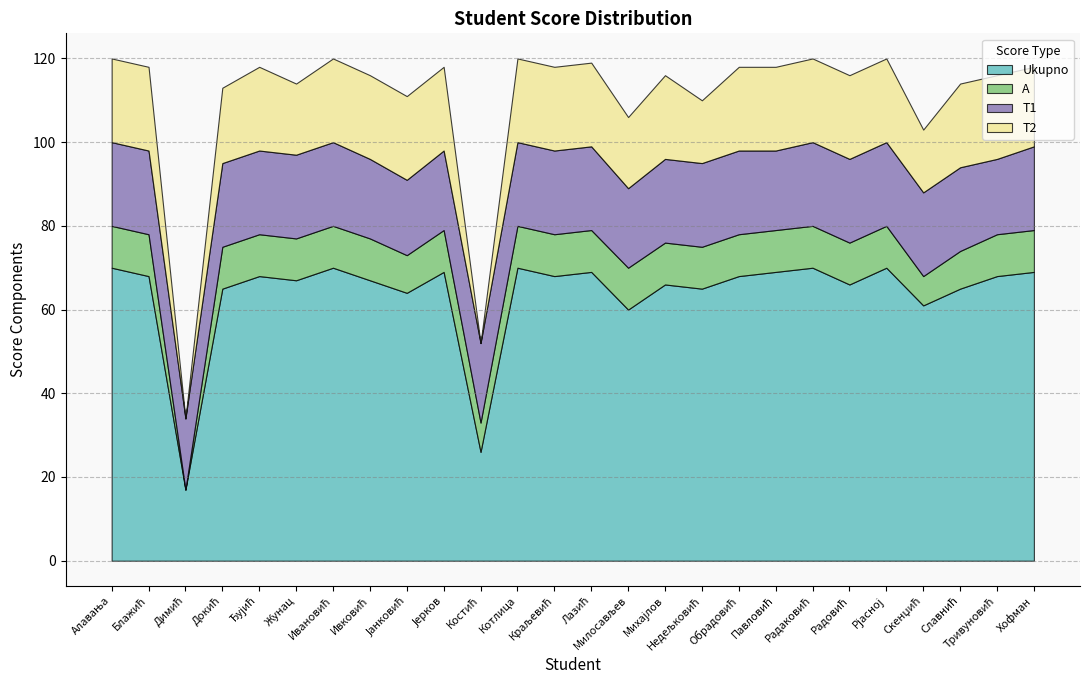

What is the difference between the highest and lowest values at Краљевић?

58